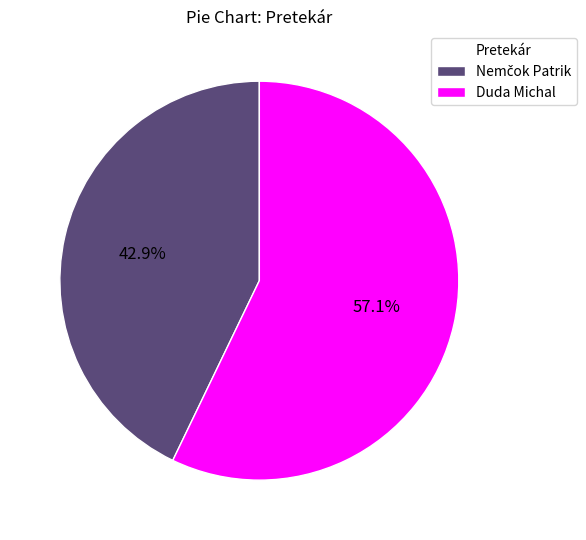

Which slice is the largest?

Duda Michal